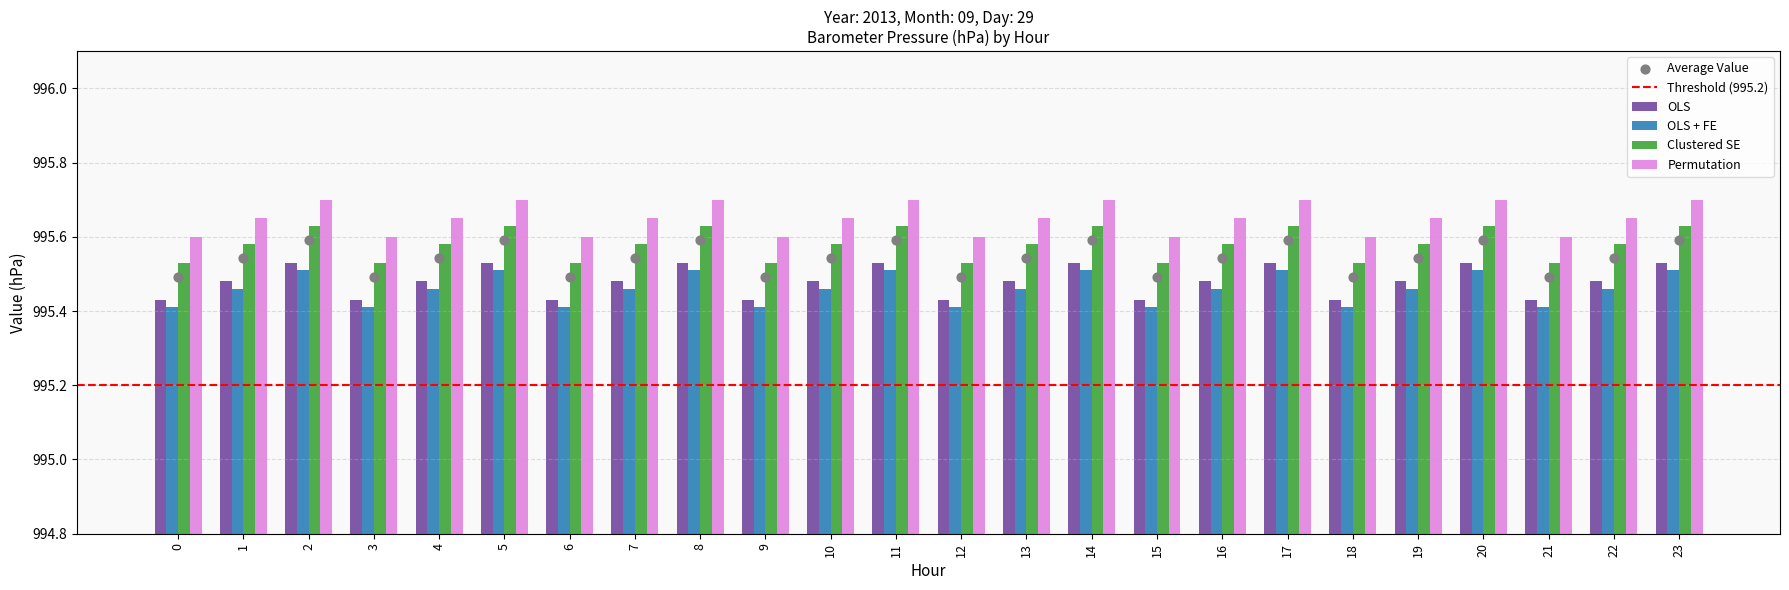

Is the value of Permutation at 19 greater than the value of OLS + FE at 0?

Yes